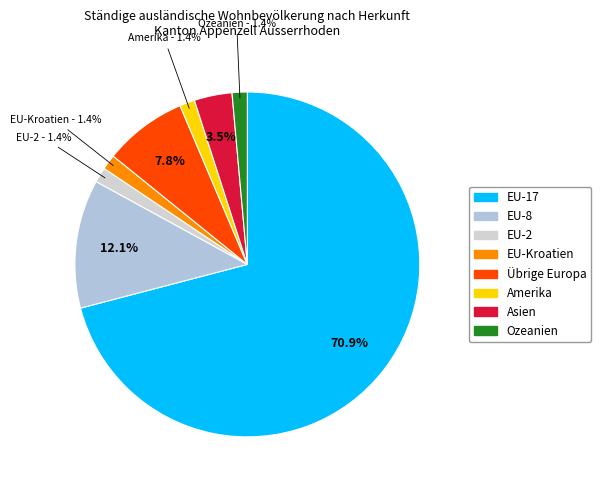

The EU-Kroatien slice represents 11% of the pie. True or false?

False